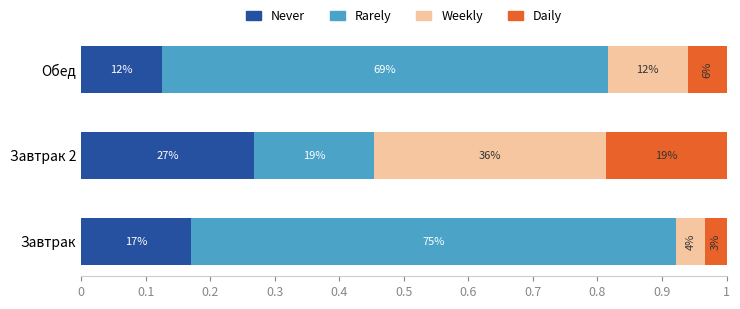

Reading left to right, transcribe all the data shown in this chart.

Never: 0.2	0.3	0.1
Rarely: 0.8	0.2	0.7
Weekly: 0.0	0.4	0.1
Daily: 0.0	0.2	0.1